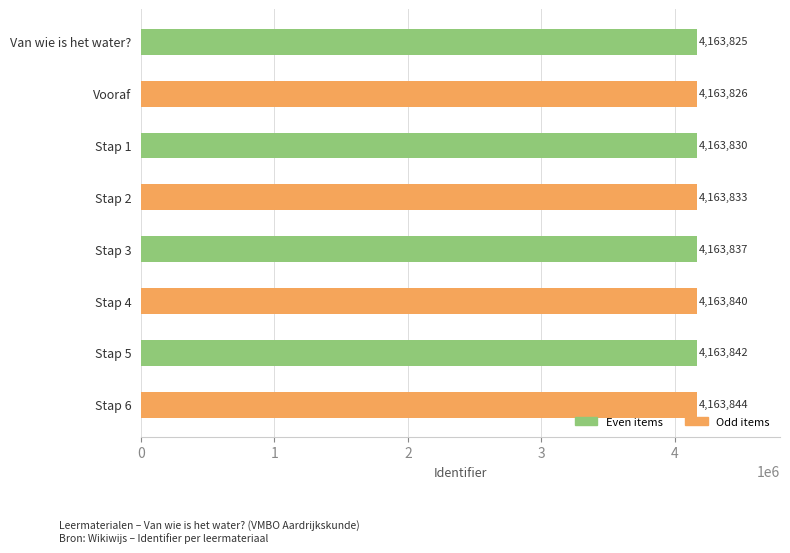

Reading top to bottom, extract all data points from this chart.

Van wie is het water?=4163825	Vooraf=4163826	Stap 1=4163830	Stap 2=4163833	Stap 3=4163837	Stap 4=4163840	Stap 5=4163842	Stap 6=4163844